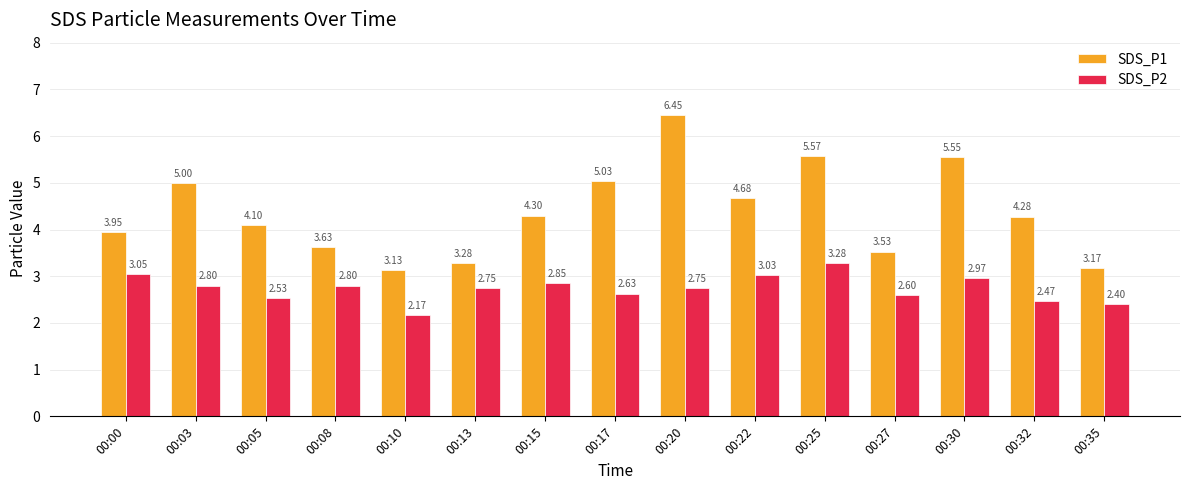

What is the sum of all SDS_P2 values?

41.1